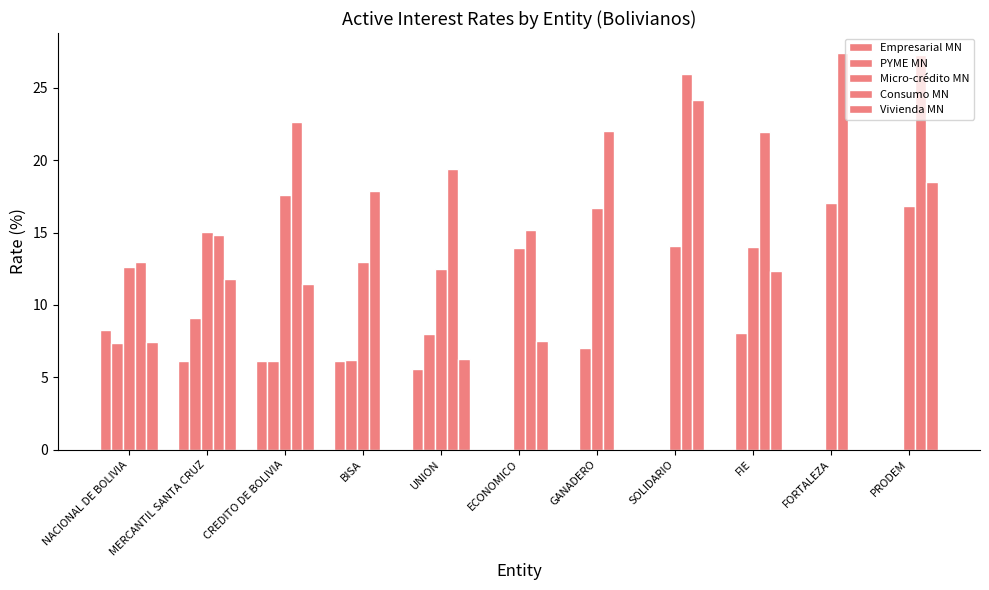

Reading left to right, transcribe all the data shown in this chart.

Empresarial MN: NACIONAL DE BOLIVIA=8.2	MERCANTIL SANTA CRUZ=6.1	CREDITO DE BOLIVIA=6.1	BISA=6.1	UNION=5.6	ECONOMICO=0.0	GANADERO=0.0	SOLIDARIO=0.0	FIE=0.0	FORTALEZA=0.0	PRODEM=0.0
PYME MN: NACIONAL DE BOLIVIA=7.3	MERCANTIL SANTA CRUZ=9.1	CREDITO DE BOLIVIA=6.1	BISA=6.2	UNION=8.0	ECONOMICO=0.0	GANADERO=7.0	SOLIDARIO=0.0	FIE=8.0	FORTALEZA=0.0	PRODEM=0.0
Micro-crédito MN: NACIONAL DE BOLIVIA=12.6	MERCANTIL SANTA CRUZ=15.0	CREDITO DE BOLIVIA=17.6	BISA=13.0	UNION=12.5	ECONOMICO=13.9	GANADERO=16.7	SOLIDARIO=14.1	FIE=14.0	FORTALEZA=17.0	PRODEM=16.8
Consumo MN: NACIONAL DE BOLIVIA=13.0	MERCANTIL SANTA CRUZ=14.8	CREDITO DE BOLIVIA=22.7	BISA=17.9	UNION=19.4	ECONOMICO=15.2	GANADERO=22.0	SOLIDARIO=25.9	FIE=21.9	FORTALEZA=27.4	PRODEM=27.3
Vivienda MN: NACIONAL DE BOLIVIA=7.5	MERCANTIL SANTA CRUZ=11.8	CREDITO DE BOLIVIA=11.4	BISA=0.0	UNION=6.3	ECONOMICO=7.5	GANADERO=0.0	SOLIDARIO=24.2	FIE=12.3	FORTALEZA=0.0	PRODEM=18.5